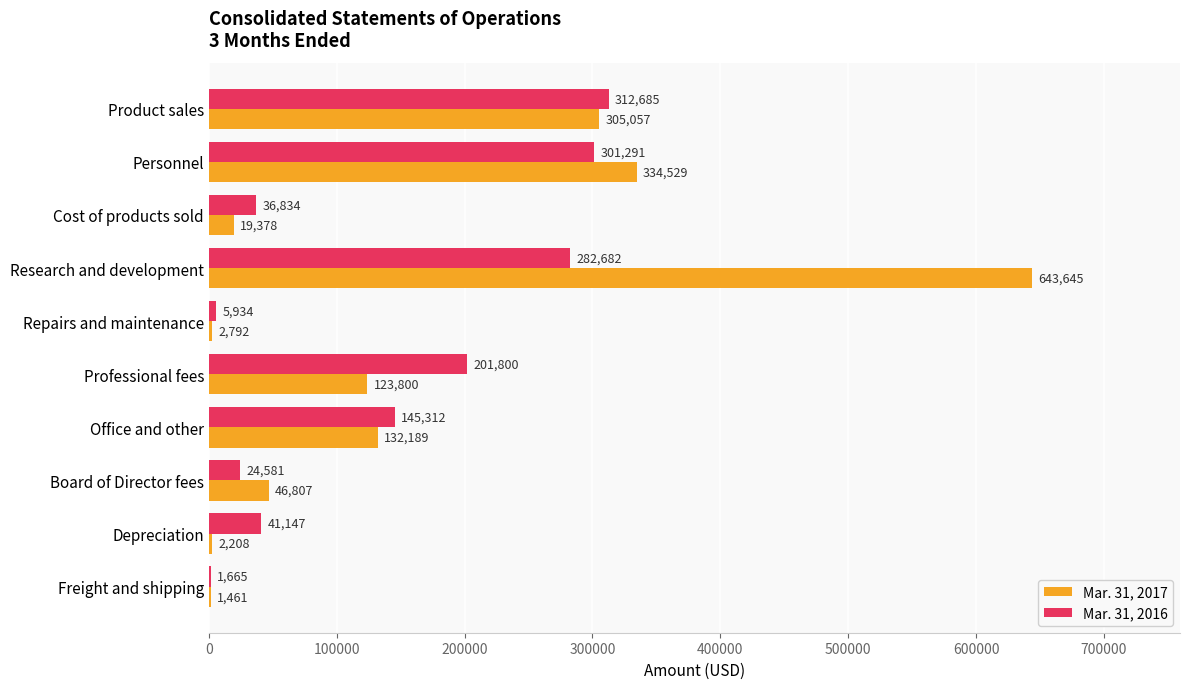

Between Office and other and Depreciation, which series saw the biggest shift?

Mar. 31, 2017